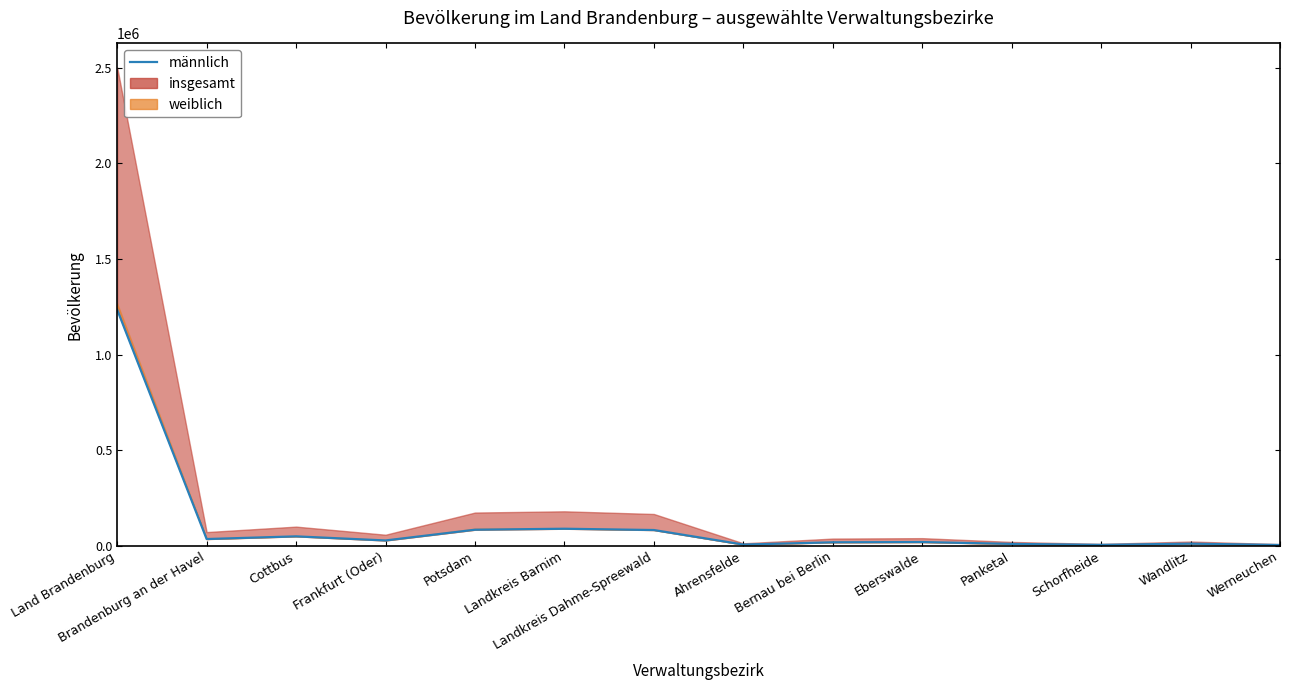

What is the change in value from Landkreis Dahme-Spreewald to Panketal?

-72557